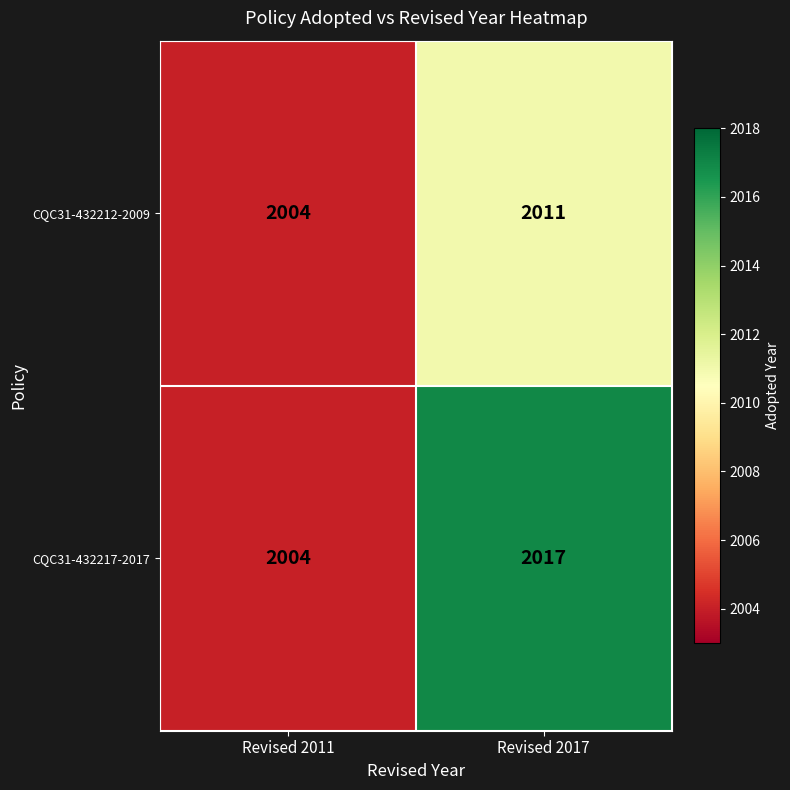

Count the number of categories in the chart.

2